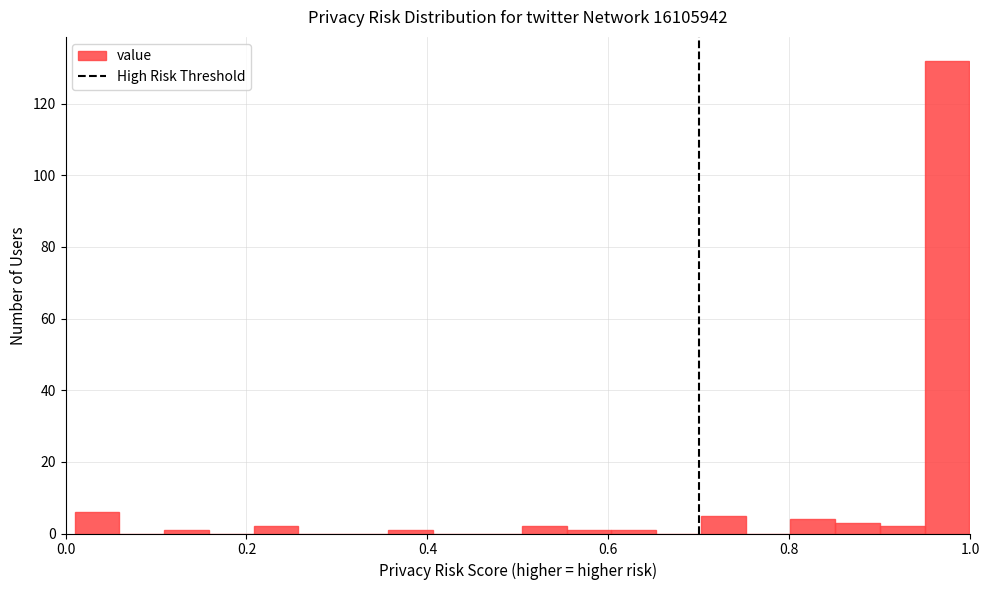

Read against the x-axis, roughly where is the centre of the tallest bar?

0.98